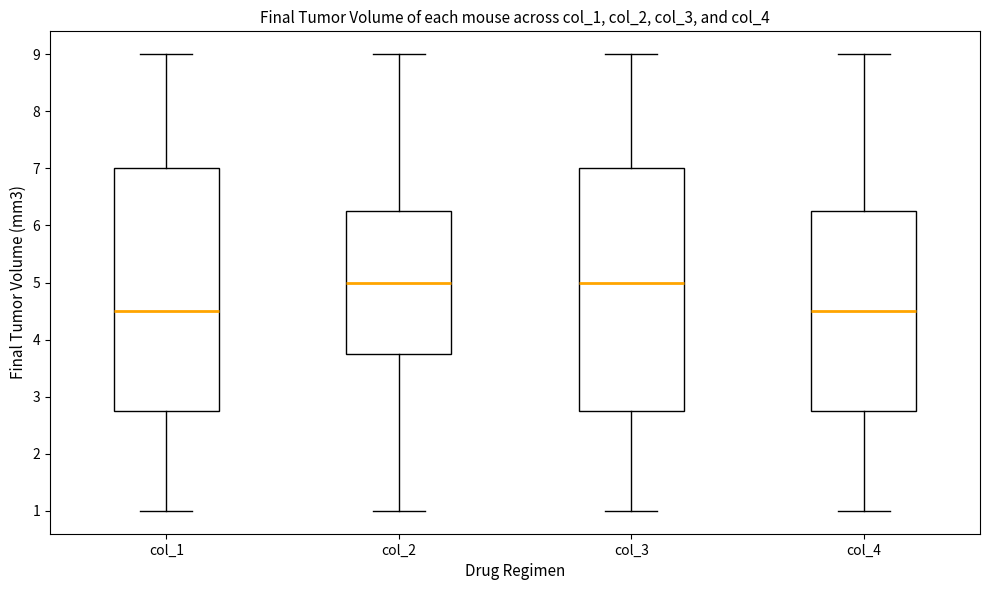

Reading left to right, transcribe this box plot: for each box, give where its median line is, the range the box spans, and where its two whiskers end, as read against the y-axis. The values are not printed on the chart, so give them approximately, as read against the axis.

col_1: median 4.5, box 2.8 to 7.0, whiskers 1.0 to 9.0
col_2: median 5.0, box 3.8 to 6.3, whiskers 1.0 to 9.0
col_3: median 5.0, box 2.8 to 7.0, whiskers 1.0 to 9.0
col_4: median 4.5, box 2.8 to 6.3, whiskers 1.0 to 9.0